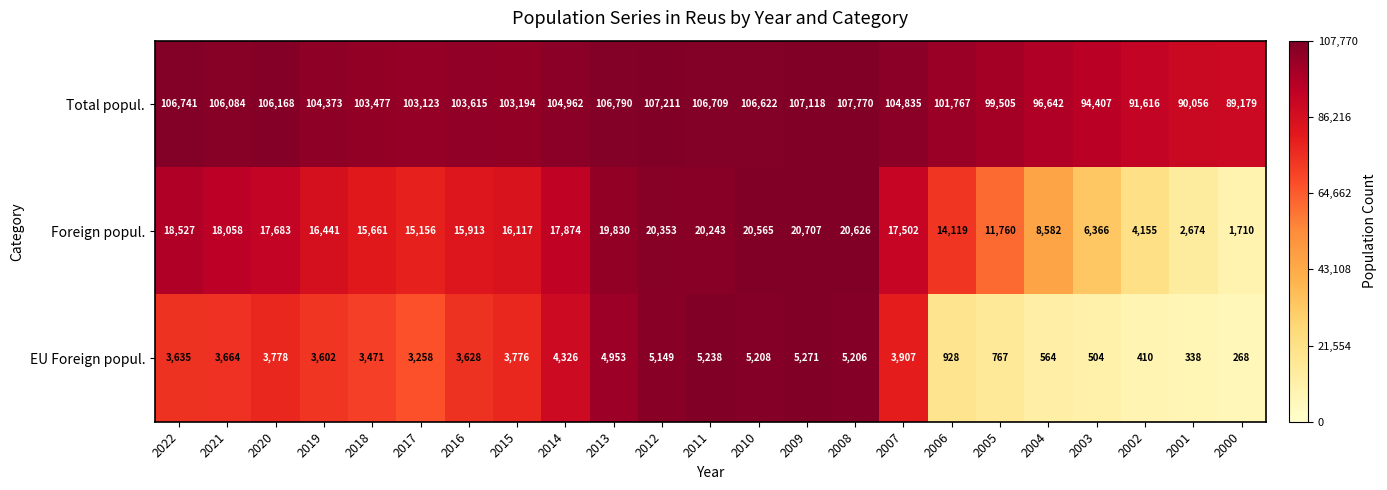

Which label corresponds to the largest value in the chart?

2008